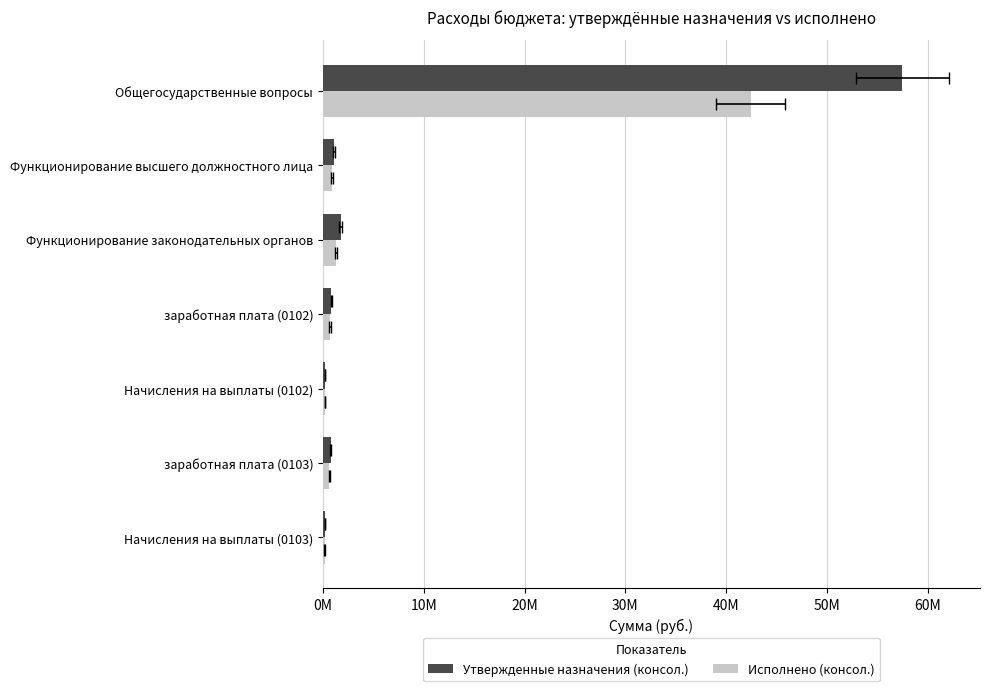

Rank the series at Функционирование законодательных органов from lowest to highest value.

Исполнено (консол.), Утвержденные назначения (консол.)